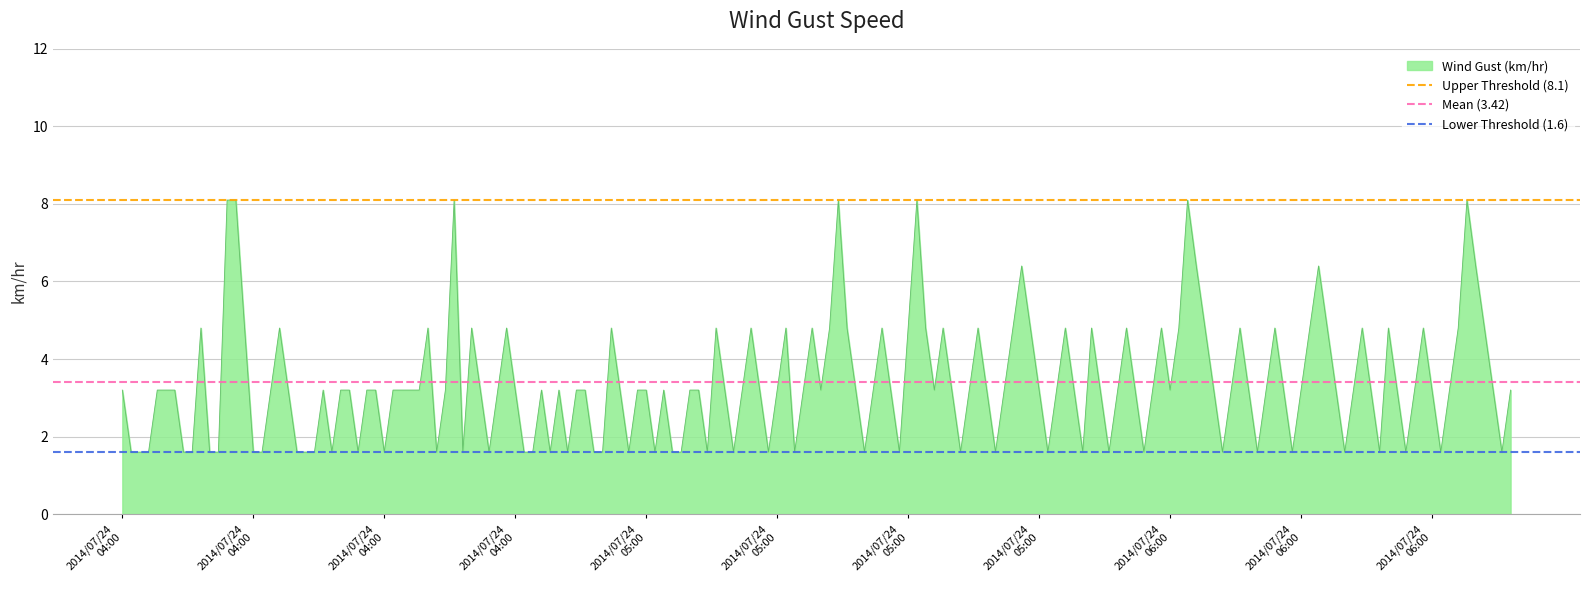

Is the value of Upper Threshold (8.1) at 2014/07/24
04:00 greater than the value of Mean (3.42) at 2014/07/24
04:00?

Yes